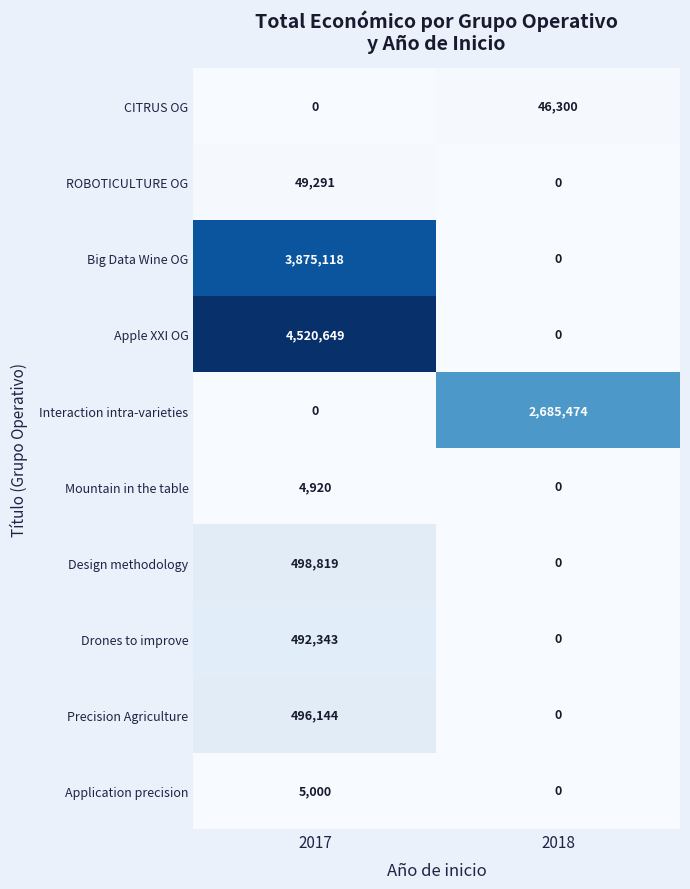

How many positive values does the ROBOTICULTURE OG series have?

1